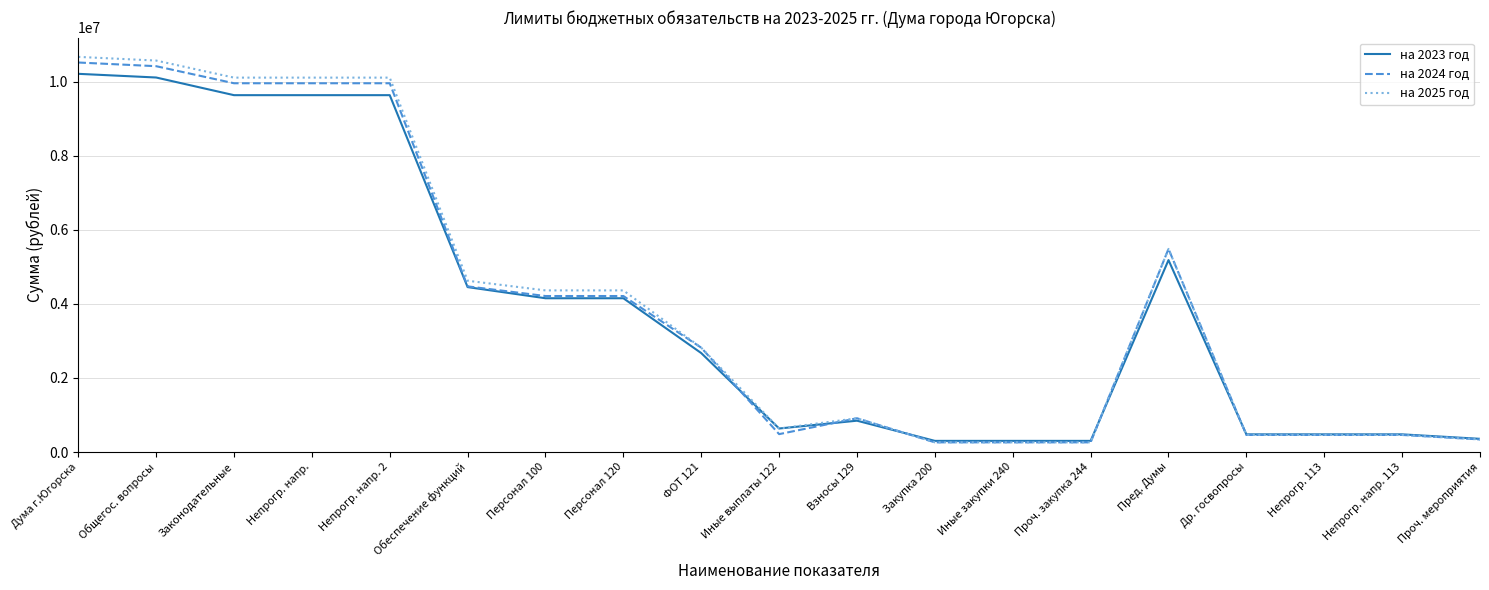

What position from the left is Др. госвопросы?

16